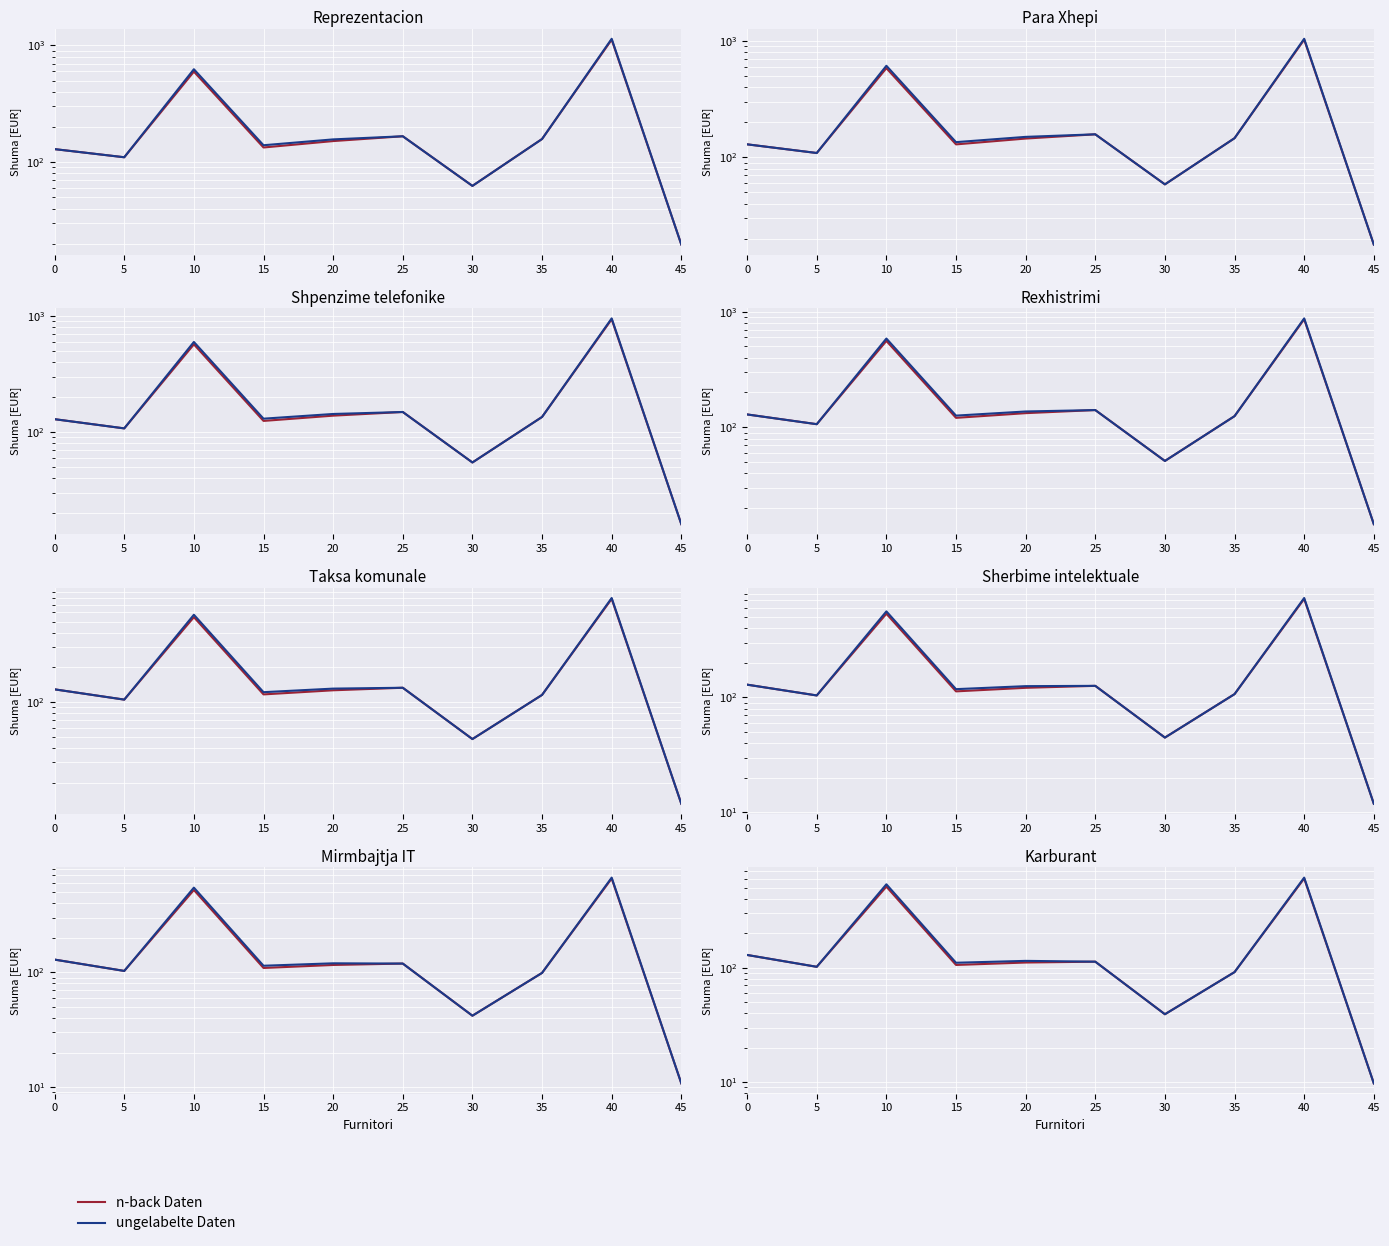

How many lines are shown in the chart?

2